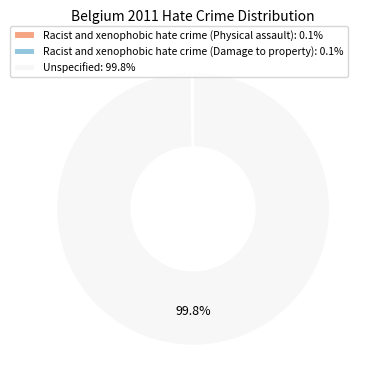

Is it true that Unspecified is 100% of the pie?

True